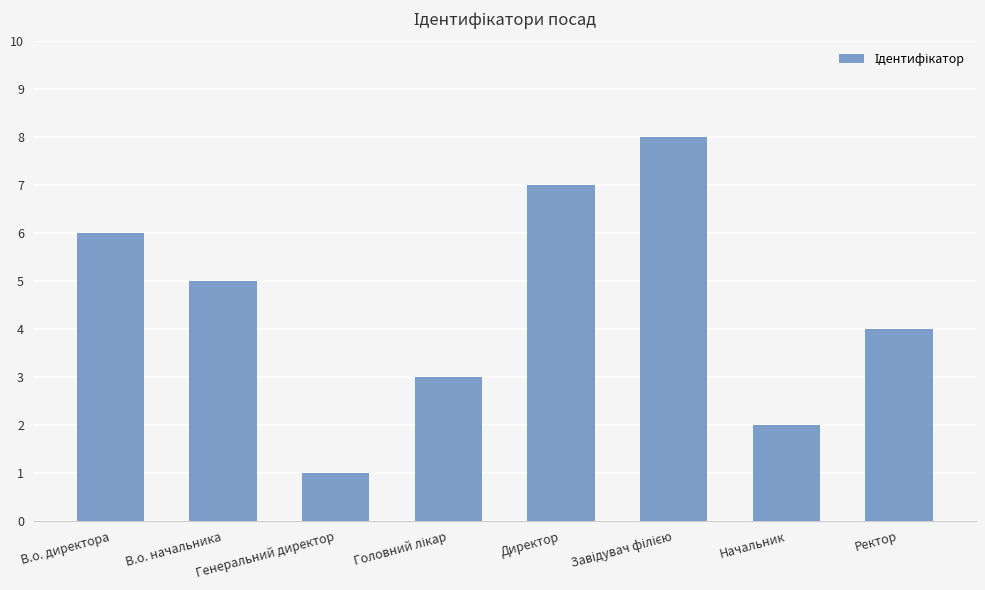

Is it true that the value at Директор is 7?

True